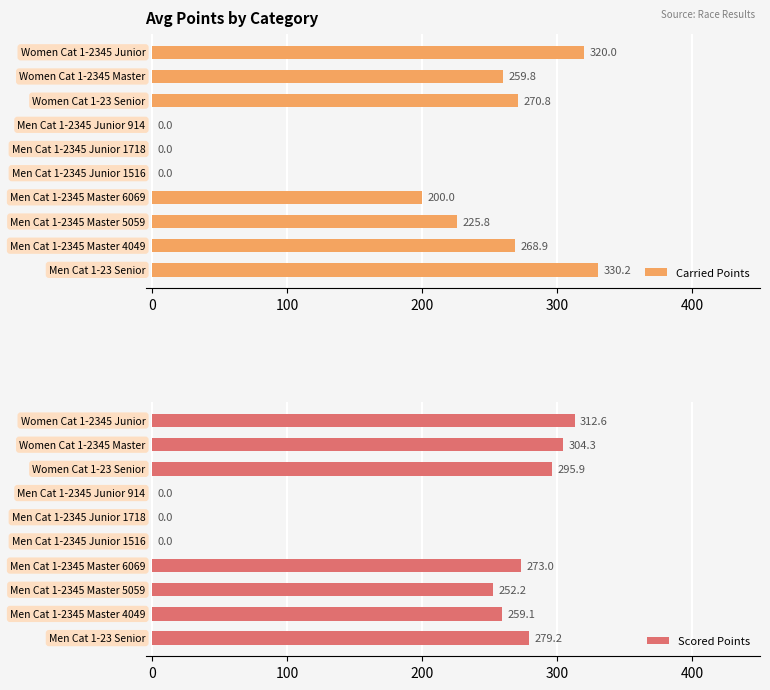

What is the sum of all Scored Points values?

1976.4